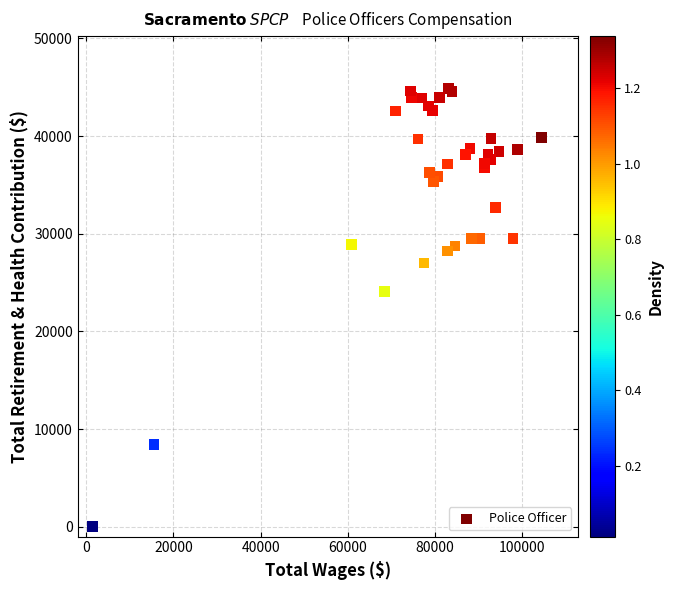

What Y value in the scatter plot is closest to 22422?

24121